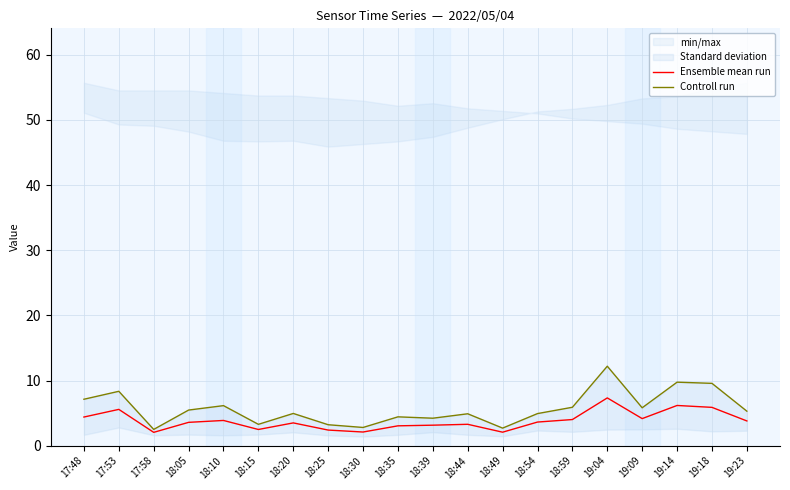

At which category is the sum across all series the highest?

19:04